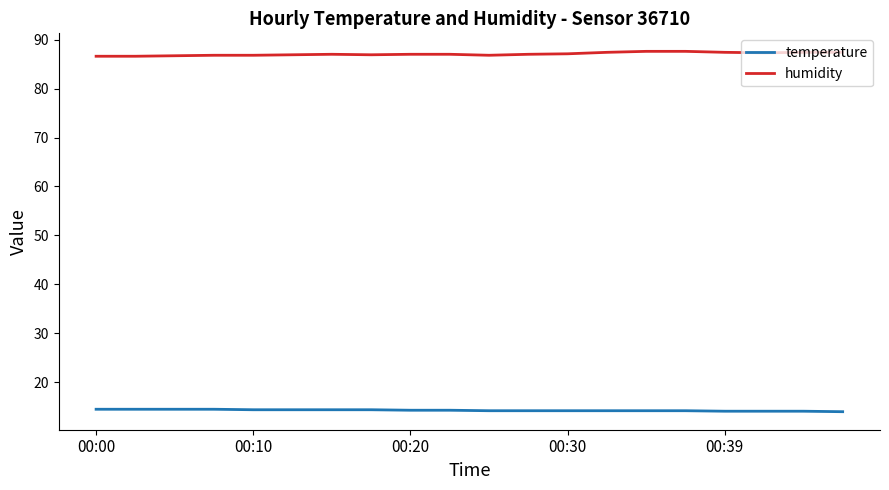

True or false: temperature and humidity intersect in this chart.

False